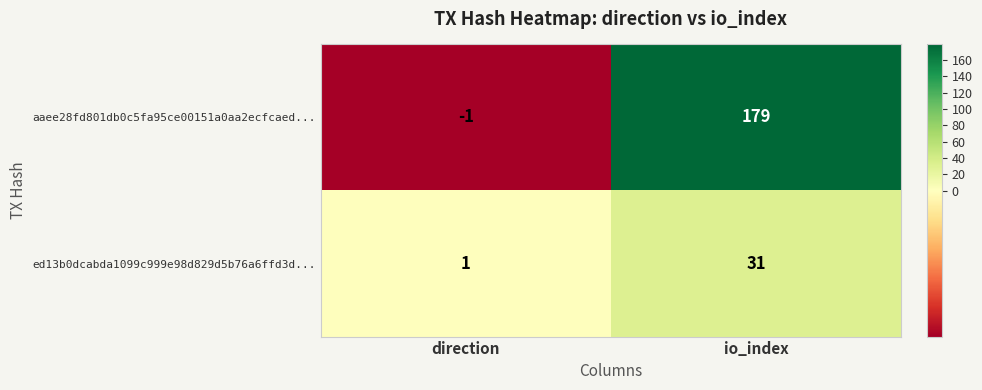

Which series has the largest total across all categories?

aaee28fd801db0c5fa95ce00151a0aa2ecfcaed...